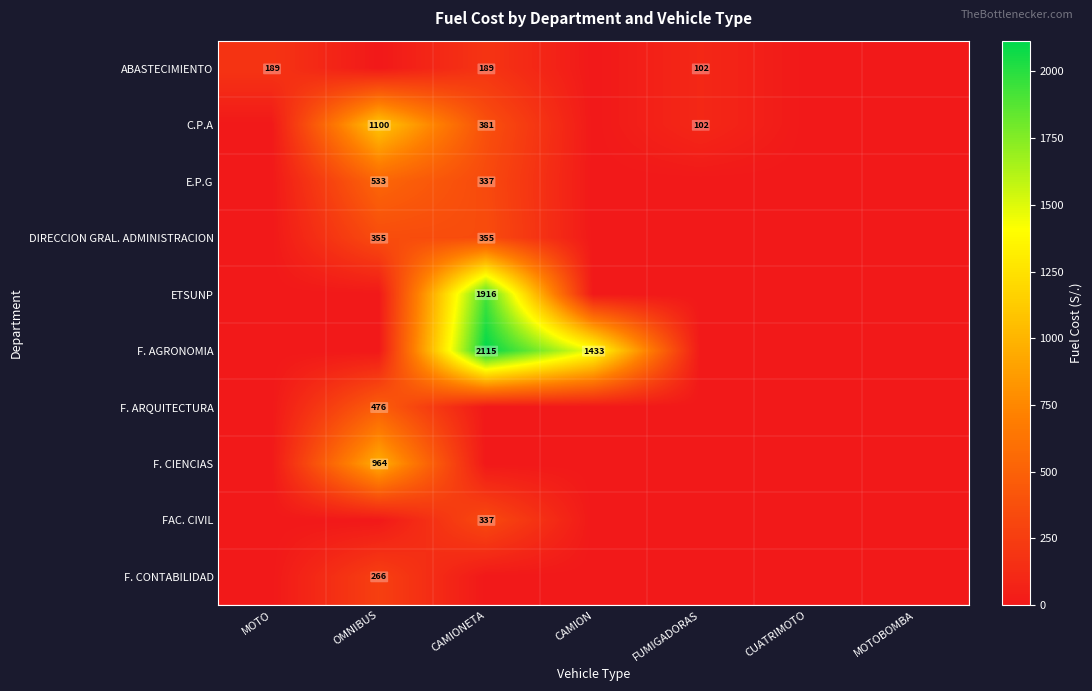

The value of F. CIENCIAS at OMNIBUS is 964. True or false?

True